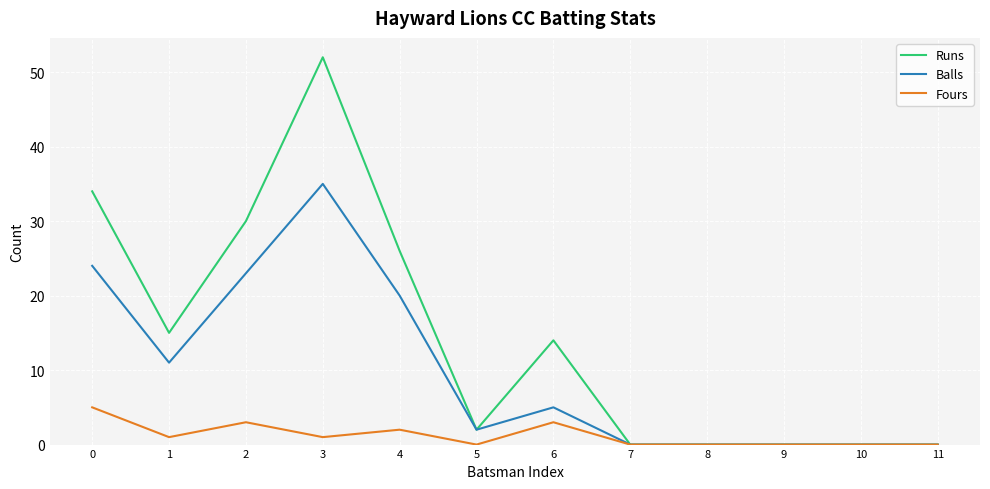

How many lines are shown in the chart?

3